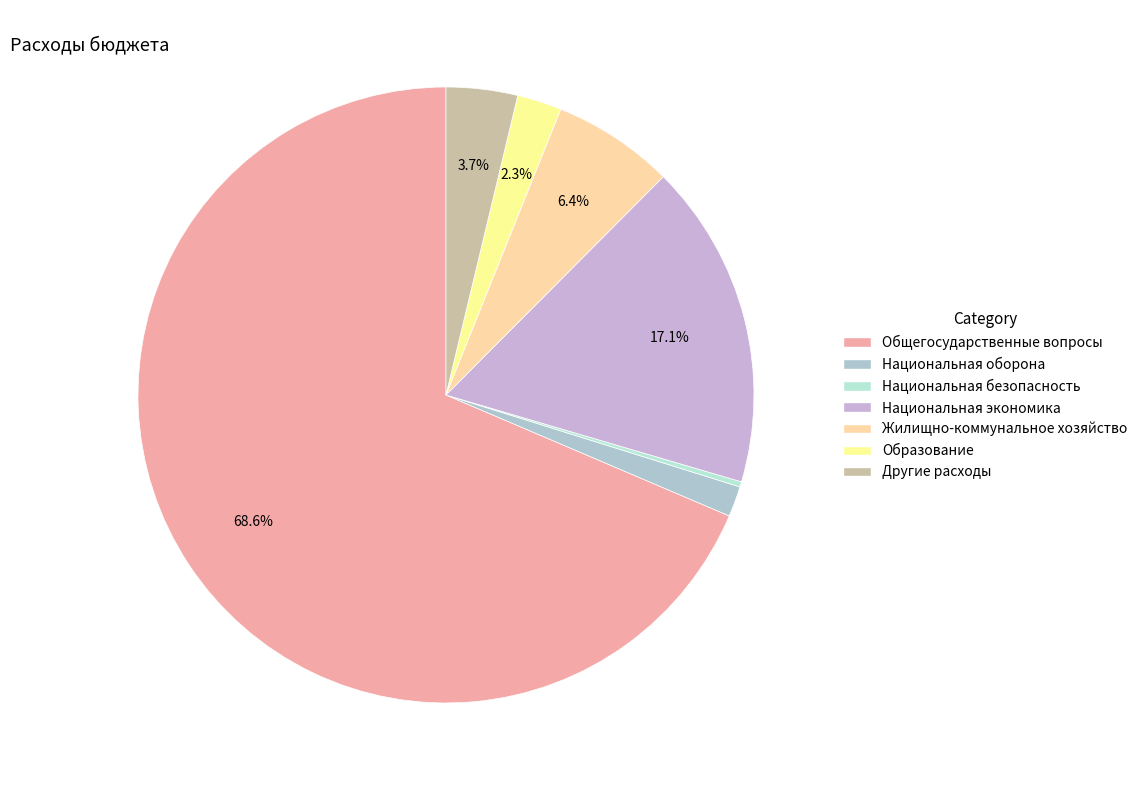

True or false: Жилищно-коммунальное хозяйство accounts for 6% of the total.

True